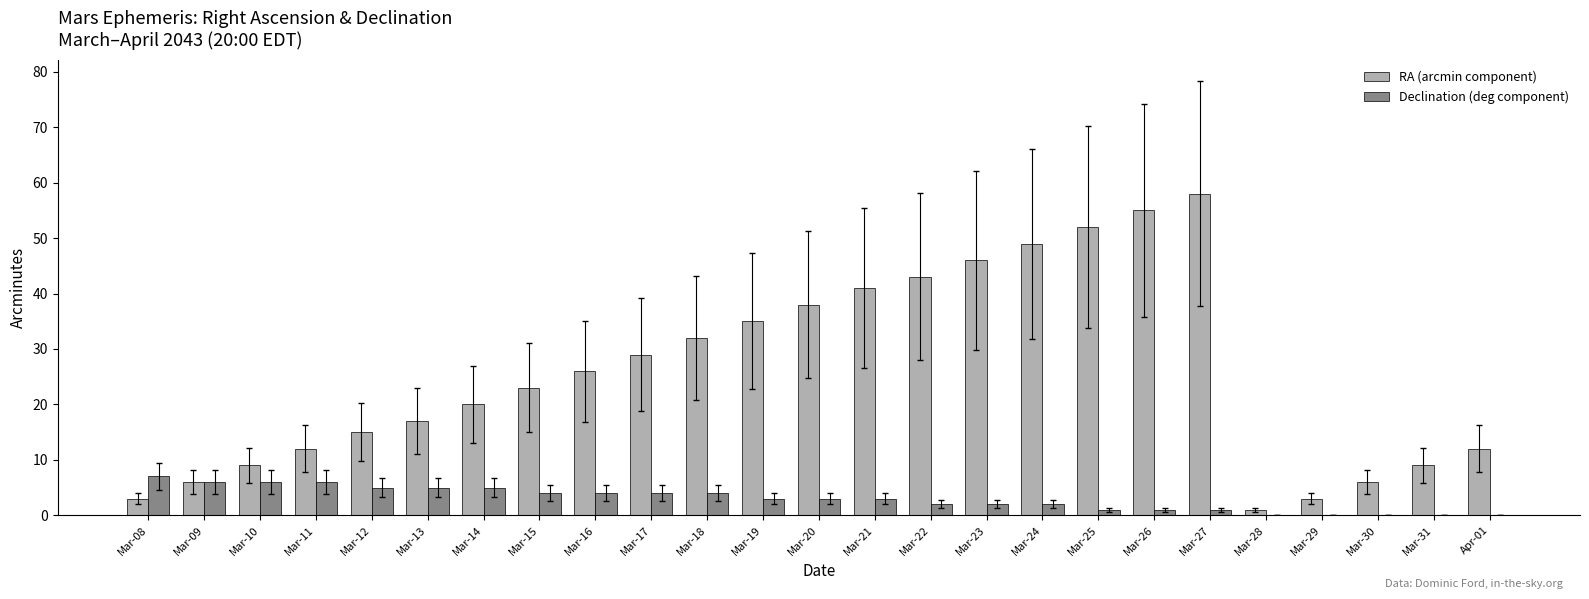

Reading left to right, transcribe all the data shown in this chart.

RA (arcmin component): 3	6	9	12	15	17	20	23	26	29	32	35	38	41	43	46	49	52	55	58	1	3	6	9	12
Declination (deg component): 7	6	6	6	5	5	5	4	4	4	4	3	3	3	2	2	2	1	1	1	0	0	0	0	0